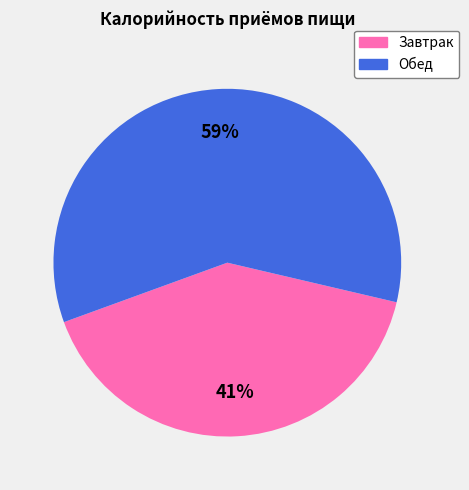

To the nearest percent, what is the combined percentage of Обед and Завтрак?

100%